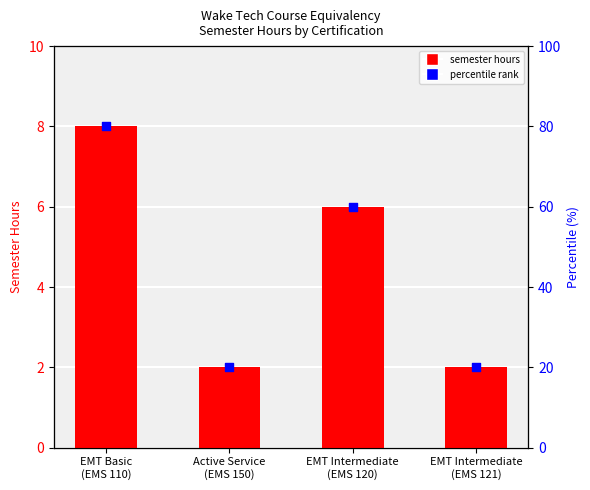

Is the value of Semester Hours at EMT Basic
(EMS 110) greater than the value of percentile rank within certification at EMT Intermediate
(EMS 121)?

No